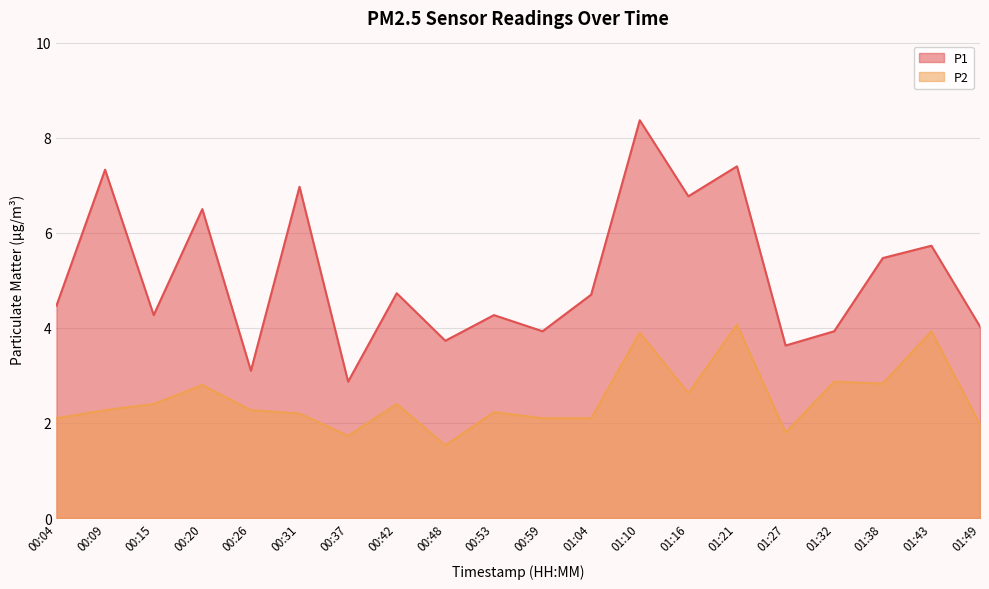

True or false: P1 and P2 cross at least once.

False